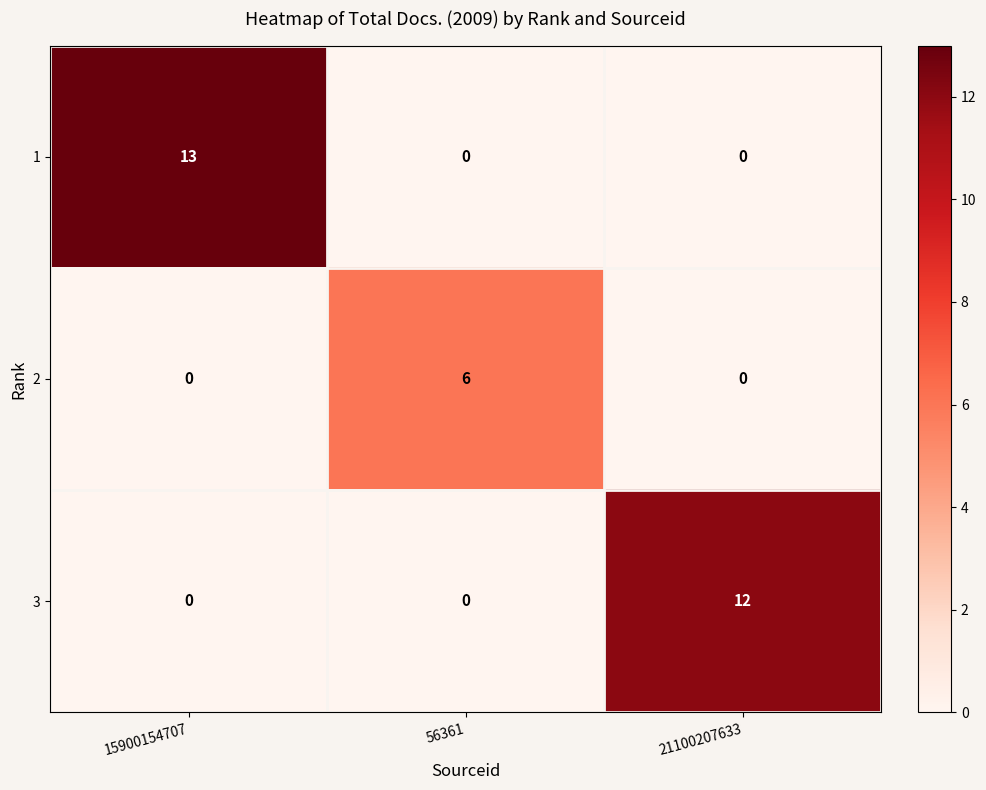

The value of 2 at 21100207633 is -4. True or false?

False